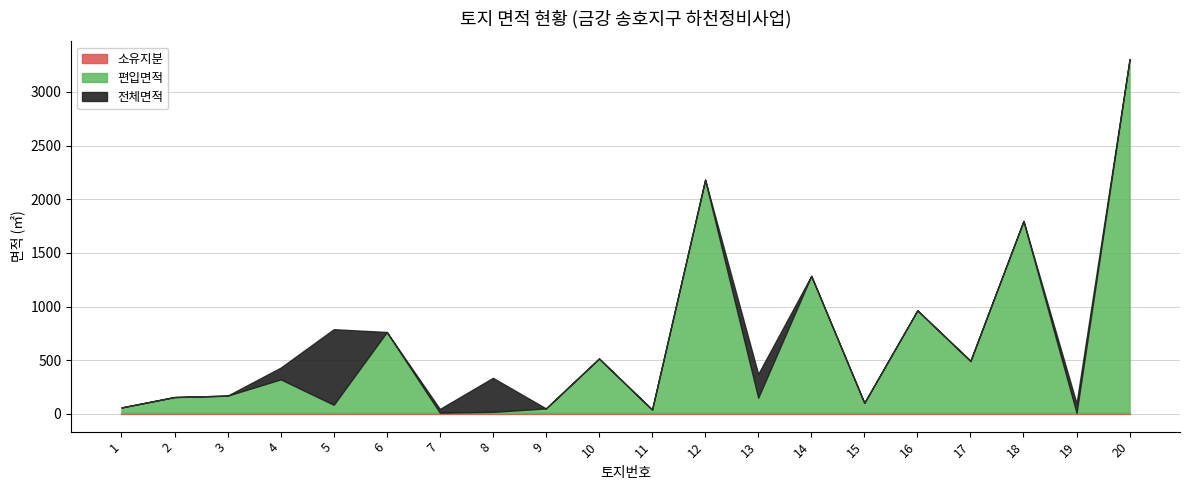

Which series has the largest range (max minus min)?

편입면적